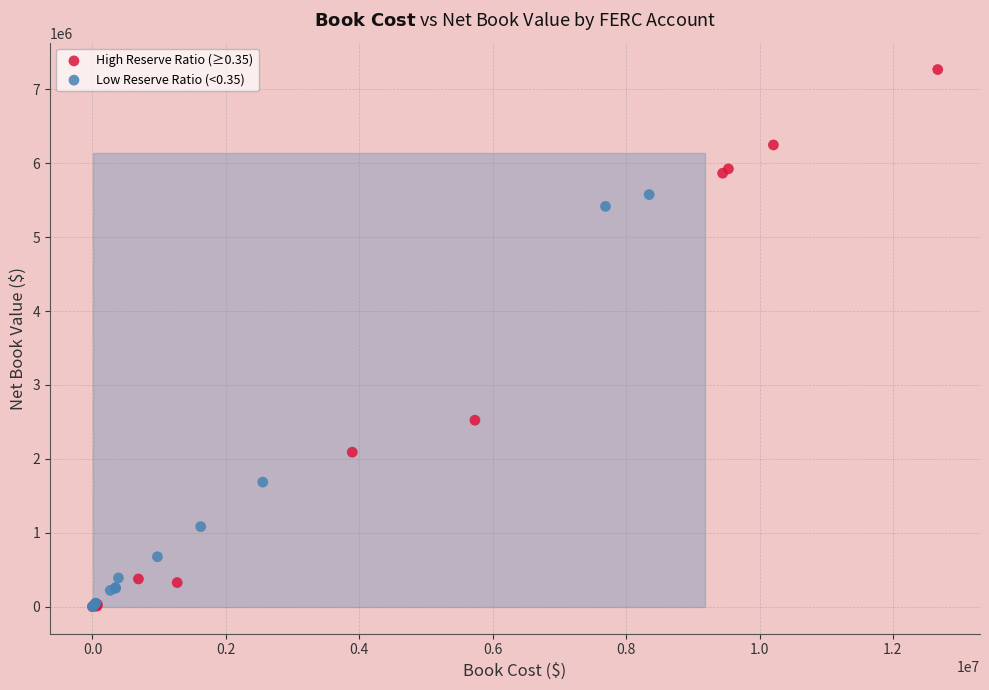

Which series has the widest spread of Y values?

High Reserve Ratio (≥0.35)